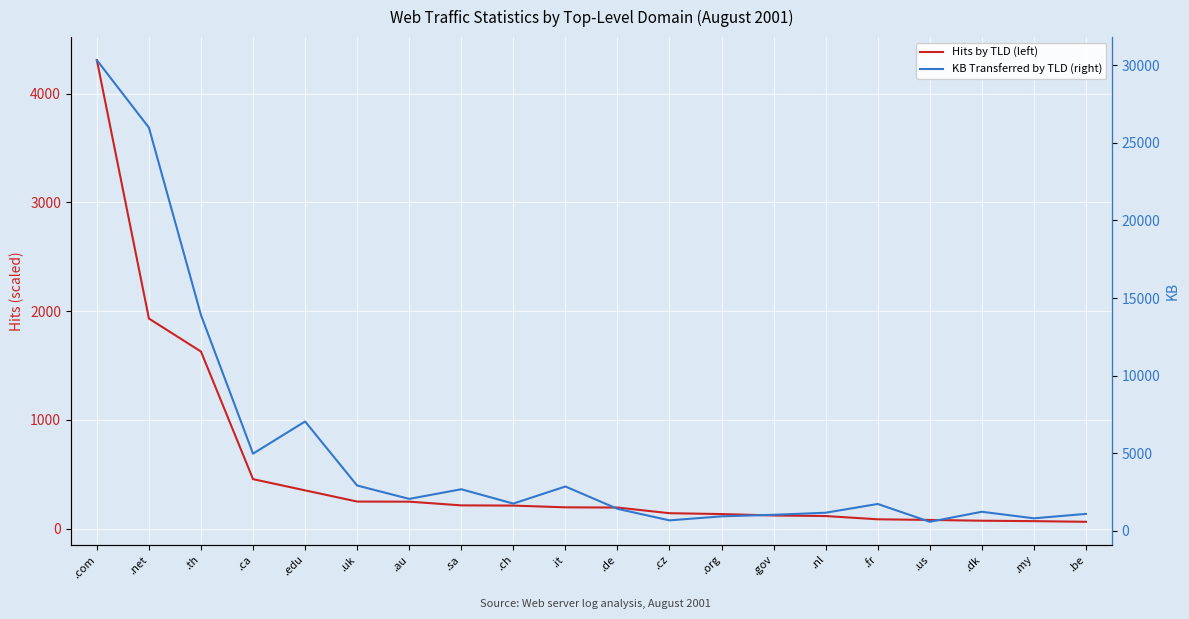

Reading left to right, extract all data points from this chart.

Hits (scaled): .com=4306.6	.net=1931.3	.th=1628.0	.ca=455.0	.edu=352.0	.uk=249.0	.au=248.0	.sa=214.0	.ch=212.0	.it=196.0	.de=194.0	.cz=142.0	.org=134.0	.gov=121.0	.nl=116.0	.fr=86.0	.us=80.0	.dk=73.0	.my=69.0	.be=63.0
KB (right): .com=30314.5	.net=25968.6	.th=13900.3	.ca=4975.0	.edu=7047.1	.uk=2922.8	.au=2062.0	.sa=2683.0	.ch=1760.2	.it=2860.0	.de=1422.6	.cz=679.1	.org=938.5	.gov=1037.3	.nl=1171.2	.fr=1735.7	.us=587.2	.dk=1233.5	.my=811.0	.be=1097.1